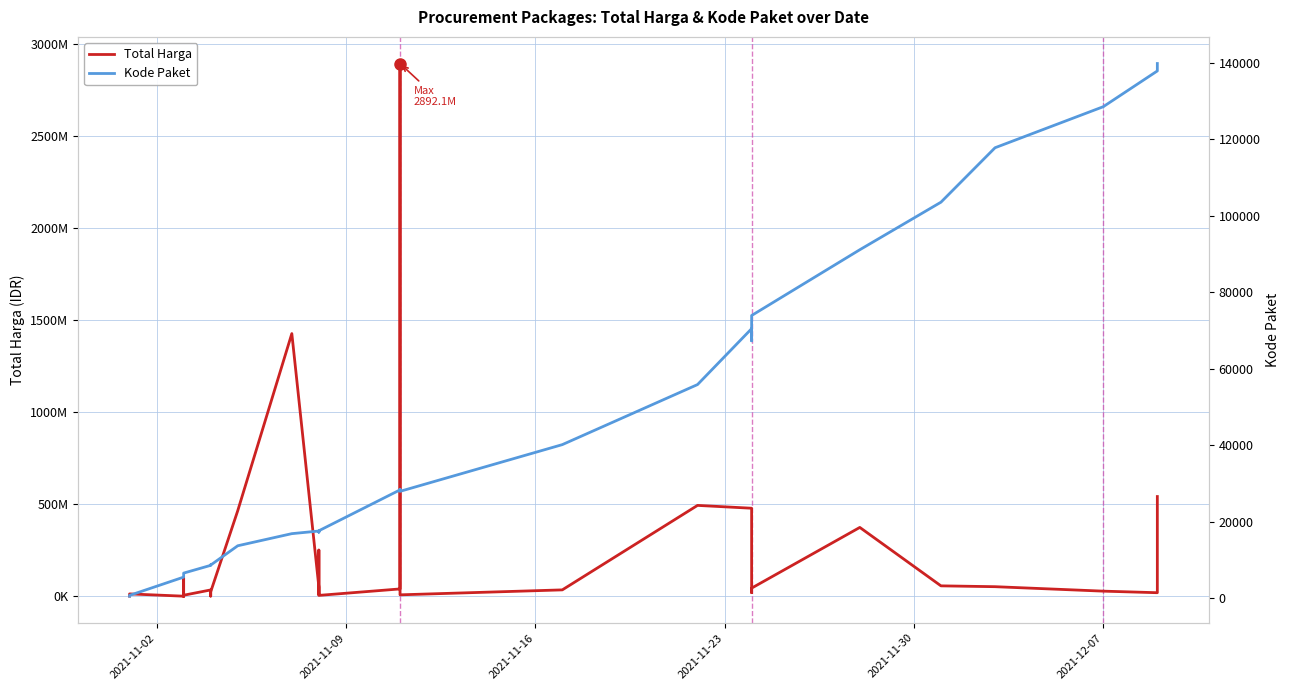

Reading right to left, list all the values displayed in this chart.

Total Harga: 541071000	18900000	27412000	51601000	56152800	373404000	43859200	19175000	477600000	493000000	34292000	7401240	2892122000	39440000	4350000	250350000	15513960	9180000	49730040	1425867900	464002100	23653000	577875	32441200	34000000	5129000	8742500	182000	4672200	265000	2772000	98772570	78000	12453900	333600
Kode Paket: 139817	137876	128516	117783	103541	91101	73894	67279	70453	55826	40112	27891	28425	28271	17580	17238	17283	17272	17509	16823	13652	8601	8668	8646	8530	6503	6397	6350	6300	6246	6214	5997	5449	675	464